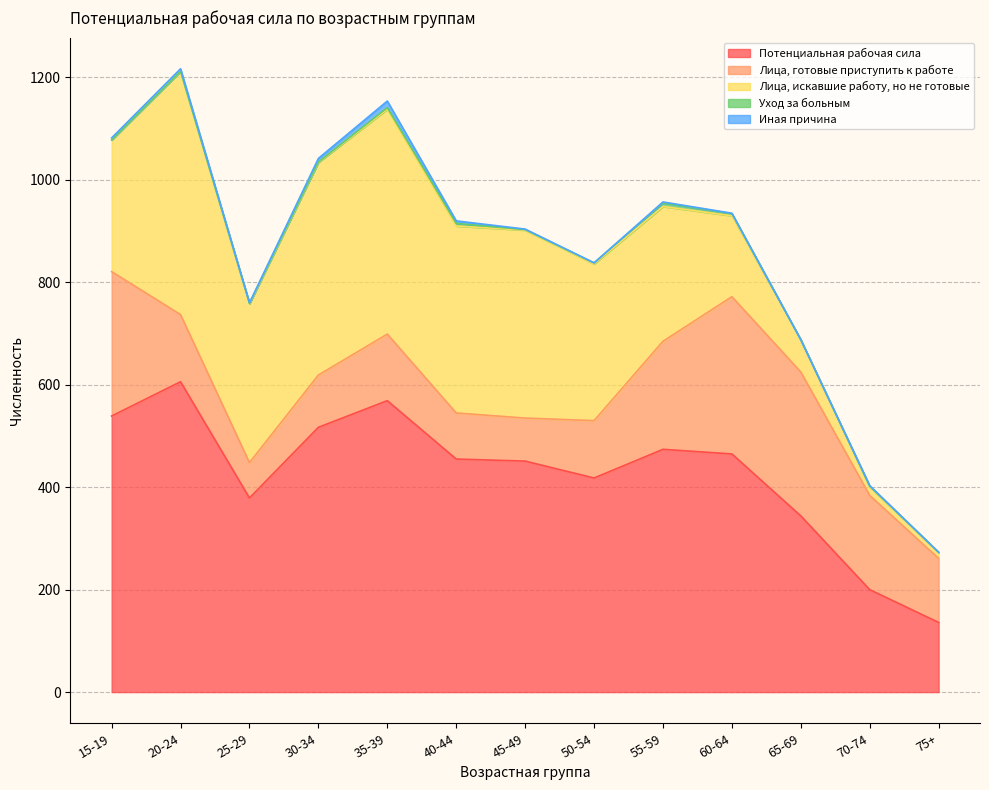

What is the highest value of the Лица, готовые приступить к работе series?

307